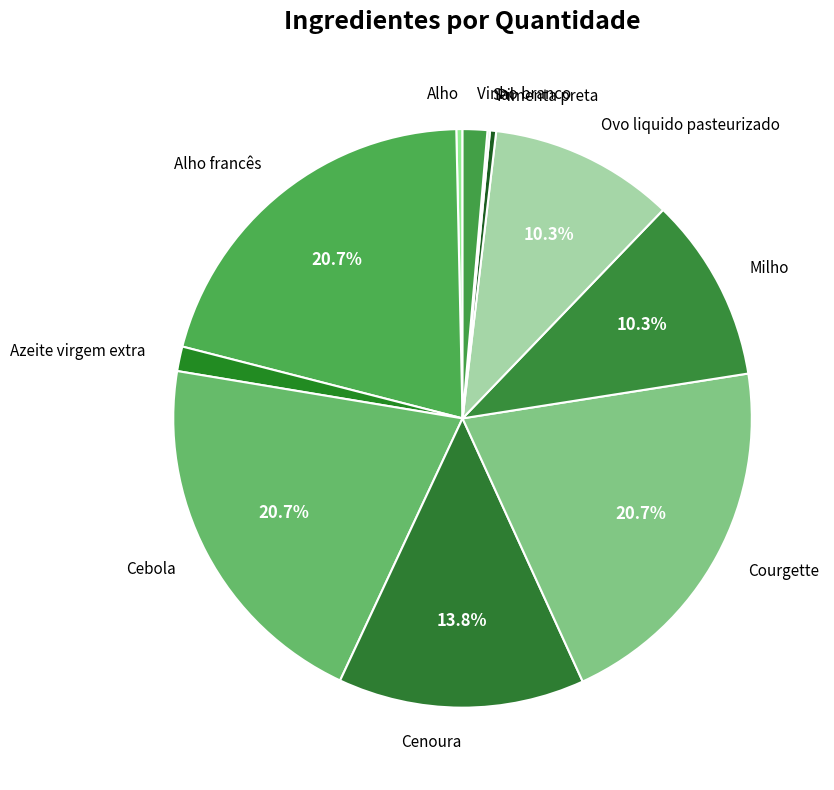

The Vinho branco slice represents 1% of the pie. True or false?

True